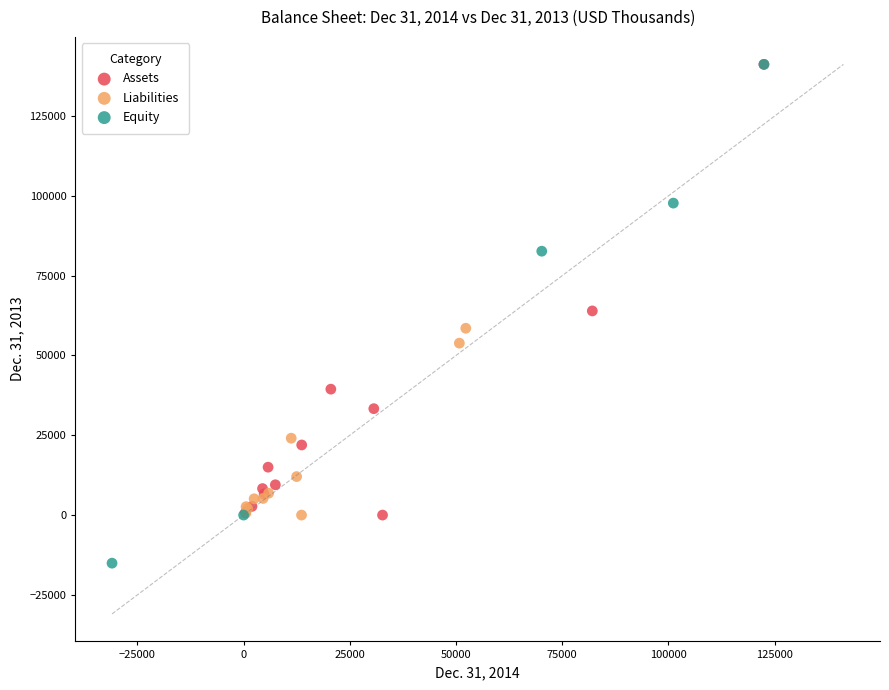

Which series reaches the minimum Y coordinate?

Equity